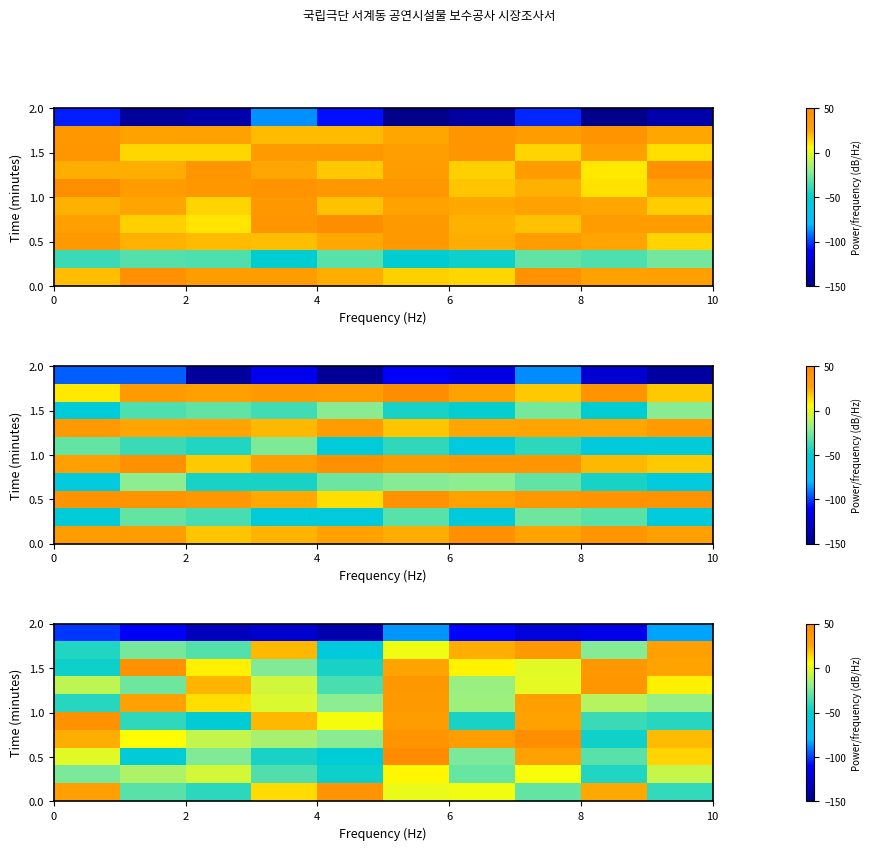

Count the number of data series in this chart.

10